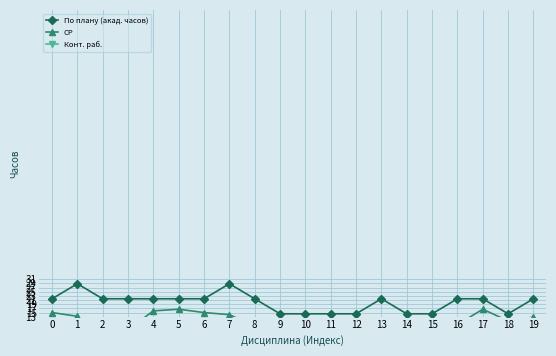

List the labels in order of Конт. раб. value, largest first.

19, 1, 2, 3, 7, 0, 6, 9, 11, 15, 8, 13, 4, 14, 16, 5, 10, 12, 17, 18